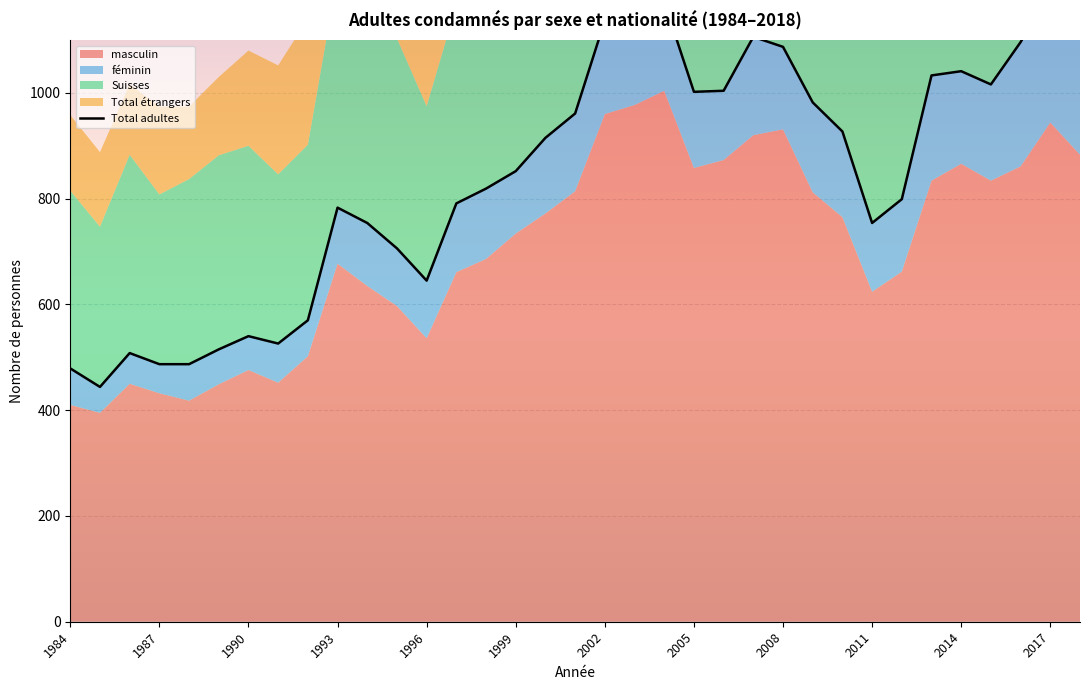

What is the change in value from 19 to 30?

-91